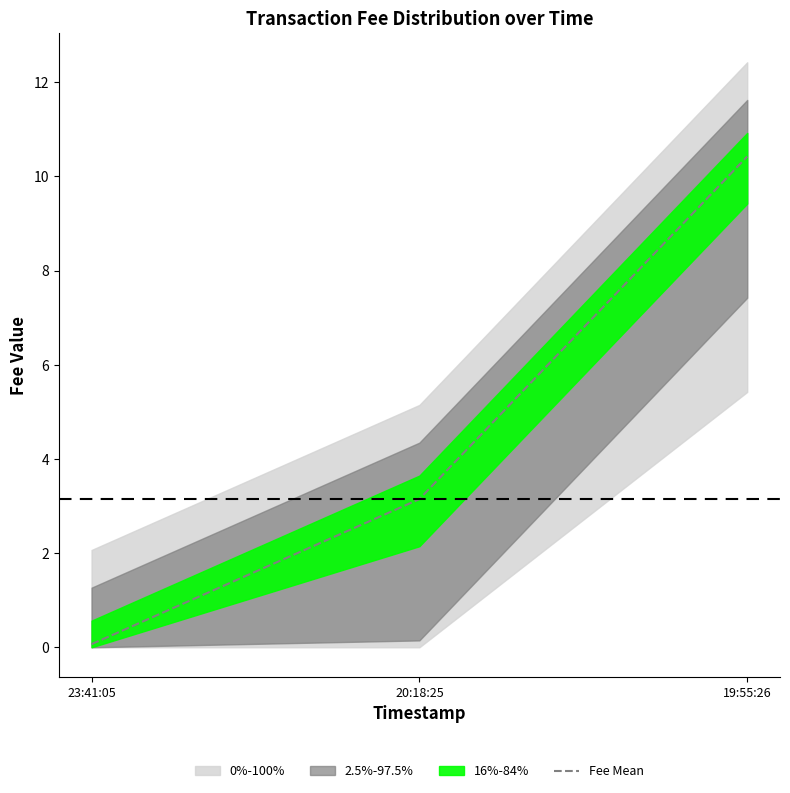

What is the sum of the values at 19:55:26 and 23:41:05?

10.5